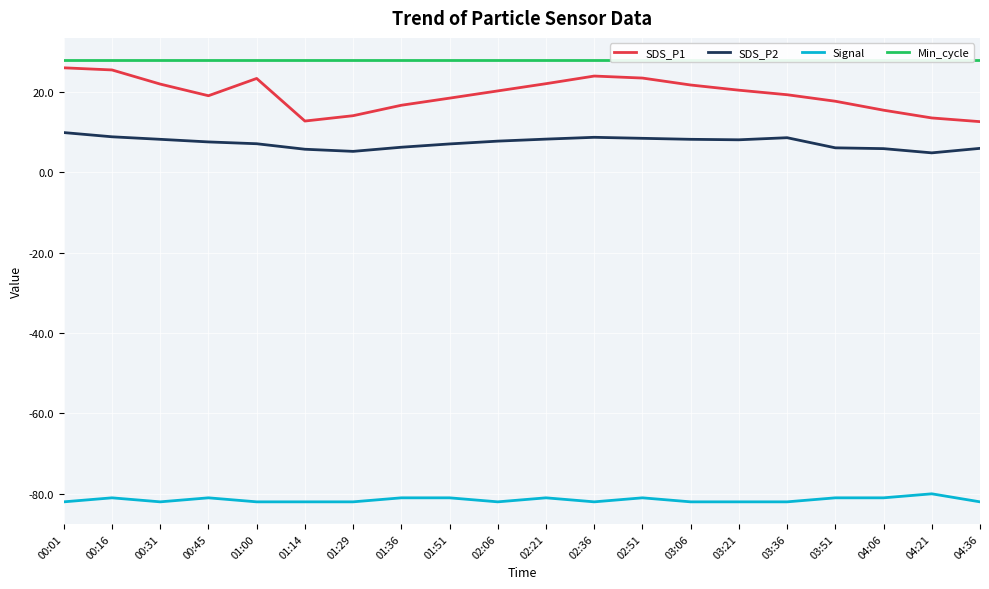

True or false: SDS_P1 and Signal intersect in this chart.

False